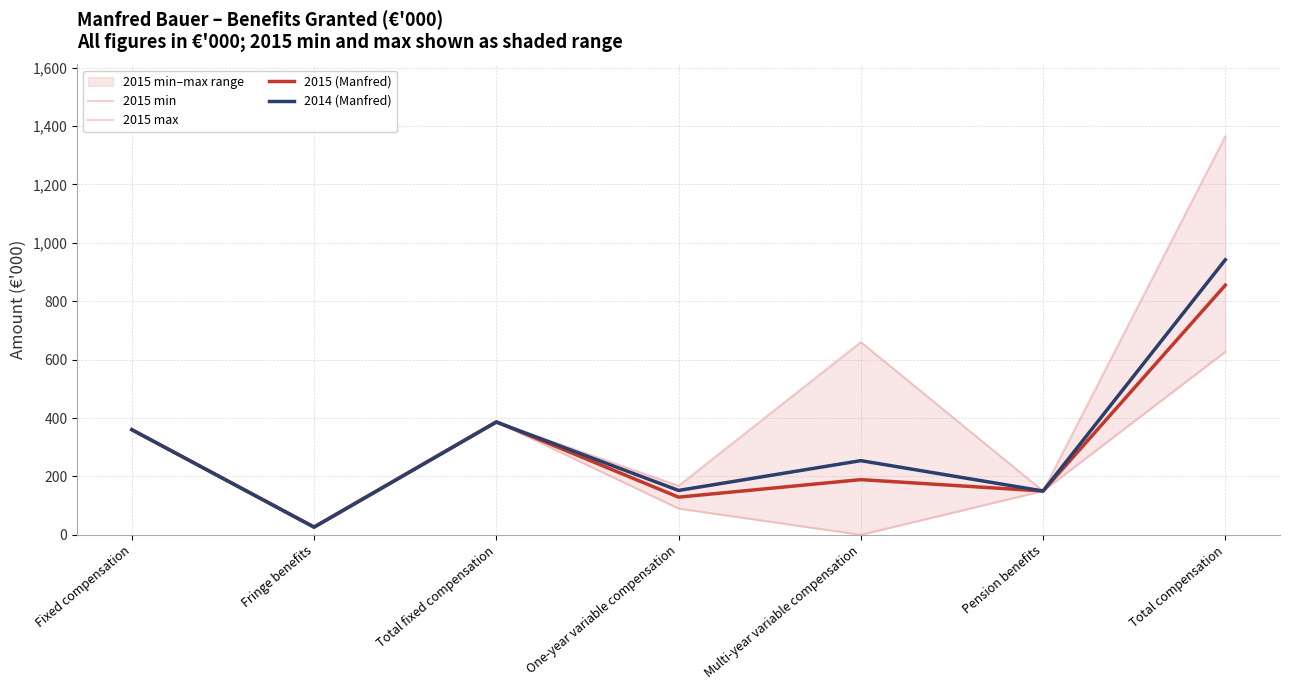

What is the total value across all series at Fixed compensation?

1440